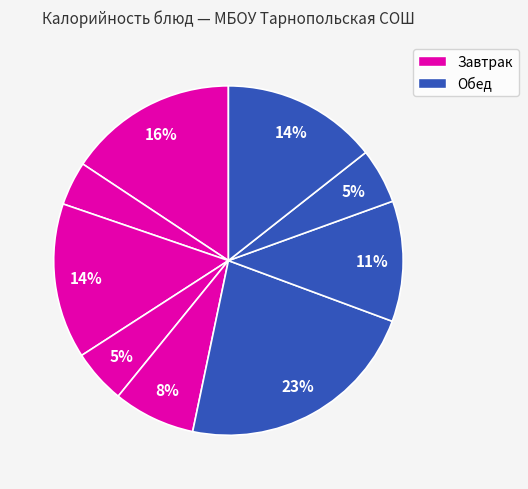

How many segments does this pie chart have?

9